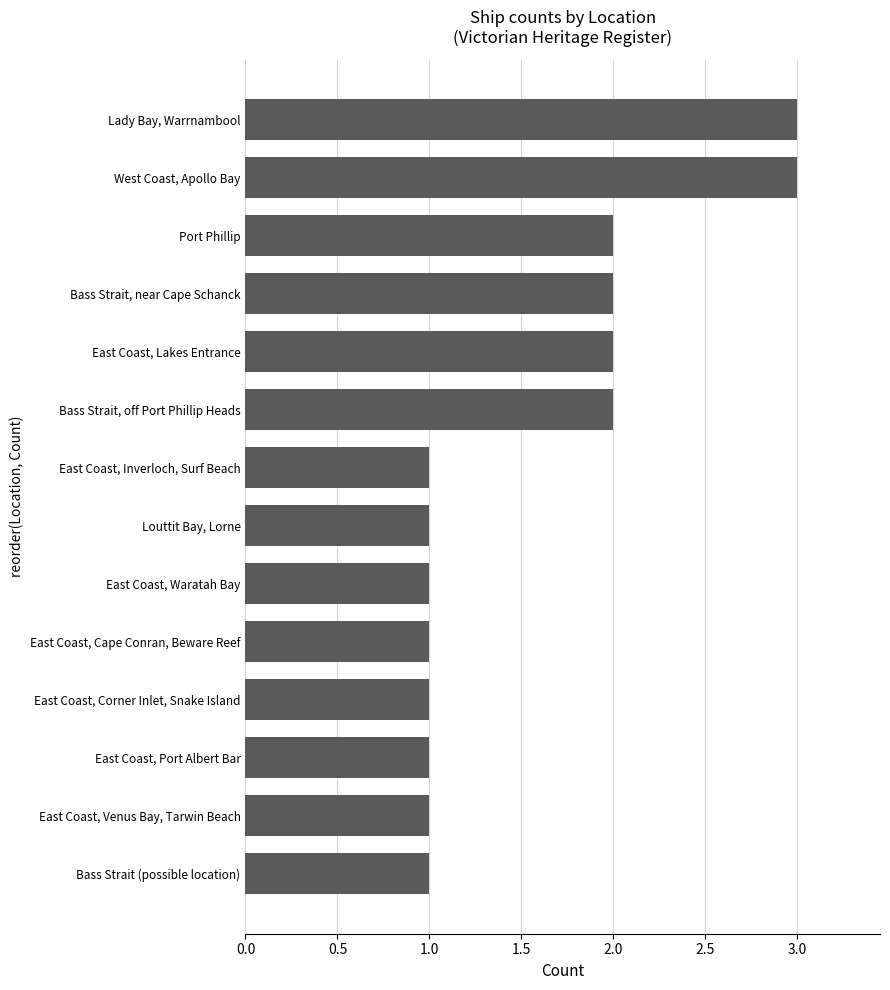

What is the difference between the second highest and second lowest values?

2